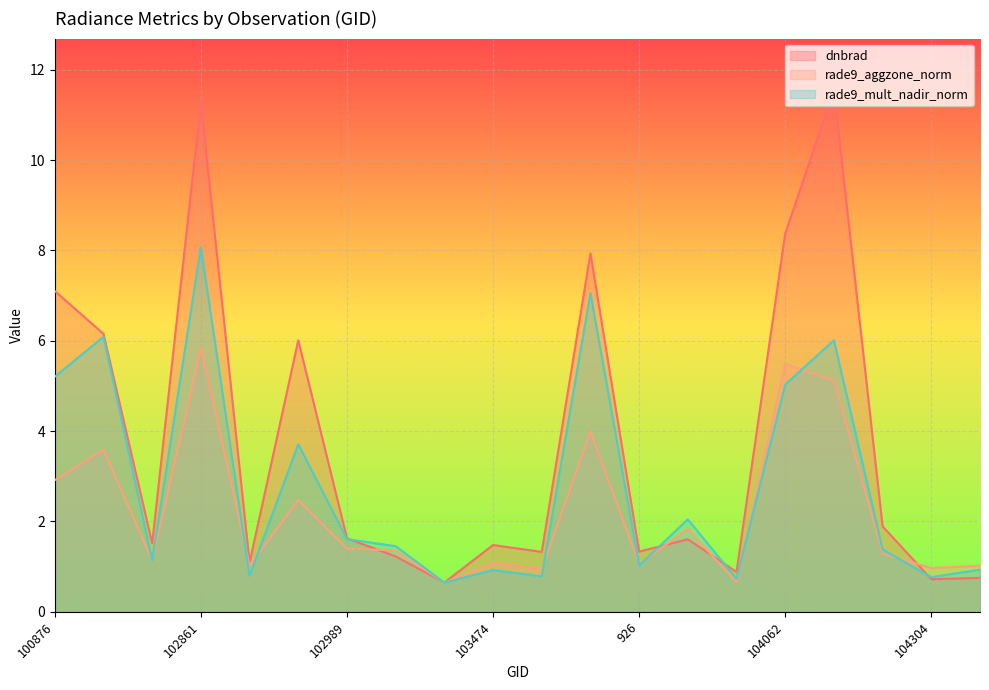

Reading left to right, what are all the values shown in this chart?

dnbrad: 100876=7.1	101003=6.2	102741=1.5	102861=11.3	647=1.1	665=6.0	102989=1.6	103109=1.2	103227=0.6	103474=1.5	103583=1.3	103592=7.9	926=1.3	103827=1.6	103946=0.9	104062=8.4	1070=11.5	104186=1.9	104304=0.7	104422=0.8
rade9_aggzone_norm: 100876=2.9	101003=3.6	102741=1.1	102861=5.8	647=1.0	665=2.5	102989=1.4	103109=1.4	103227=0.6	103474=1.1	103583=0.9	103592=4.0	926=1.1	103827=1.8	103946=0.7	104062=5.5	1070=5.1	104186=1.3	104304=1.0	104422=1.0
rade9_mult_nadir_norm: 100876=5.2	101003=6.1	102741=1.1	102861=8.1	647=0.8	665=3.7	102989=1.6	103109=1.5	103227=0.6	103474=0.9	103583=0.8	103592=7.1	926=1.0	103827=2.0	103946=0.7	104062=5.0	1070=6.0	104186=1.4	104304=0.8	104422=0.9